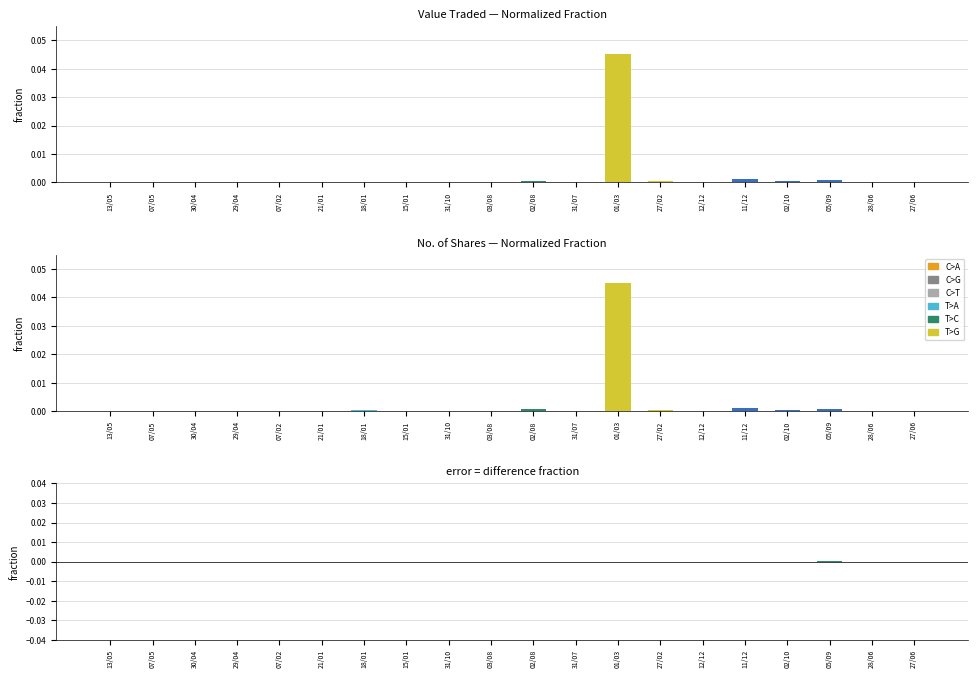

True or false: Value Traded has a value of 0.0 at 27/02.

True